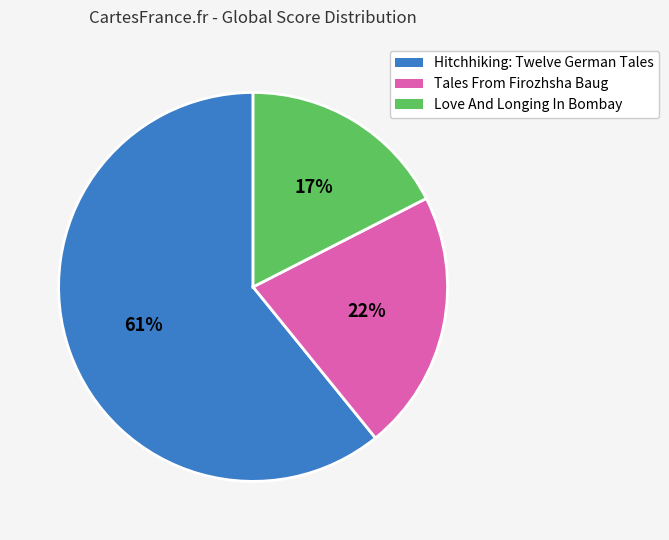

Is it true that Hitchhiking: Twelve German Tales is 53% of the pie?

False